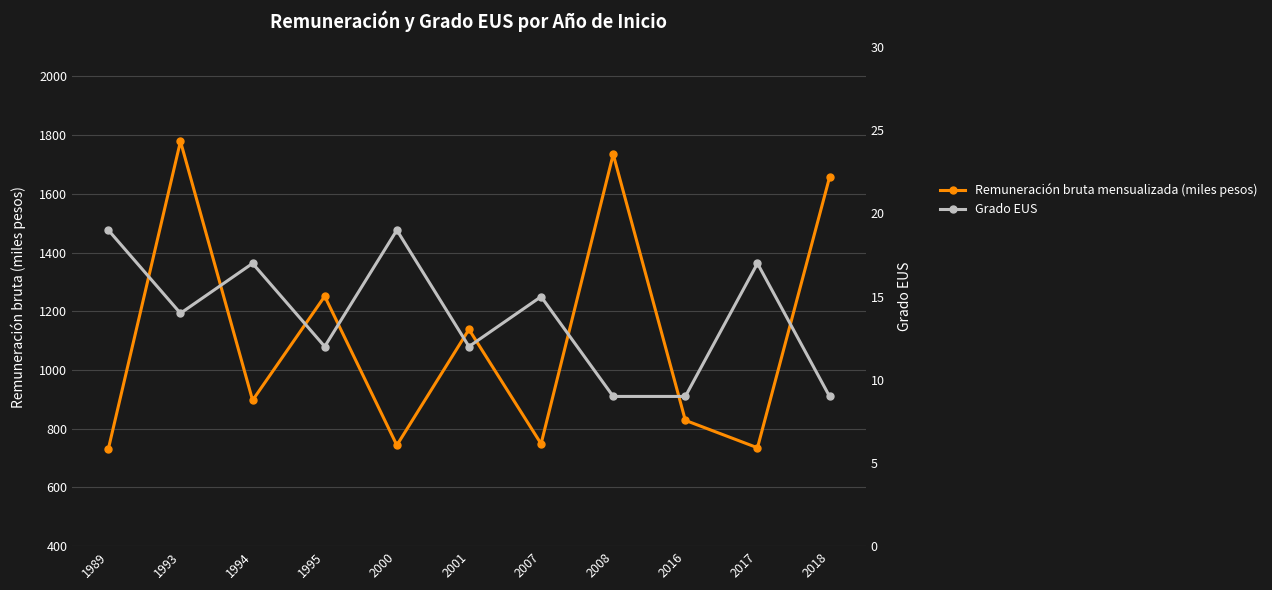

Which has a higher value, 2000 or 2016?

2016